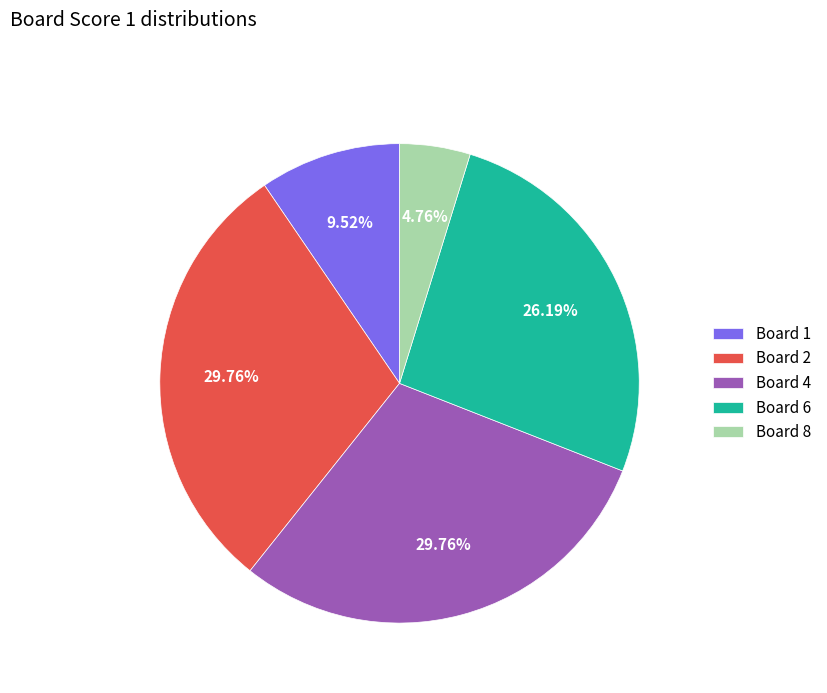

Does any single category account for the majority?

No